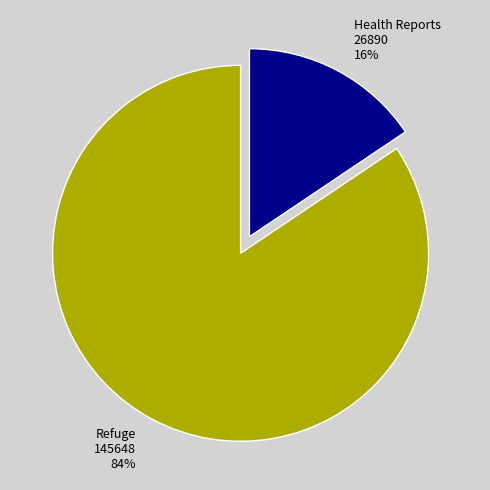

To the nearest percent, what percentage of the pie is Health Reports?

16%